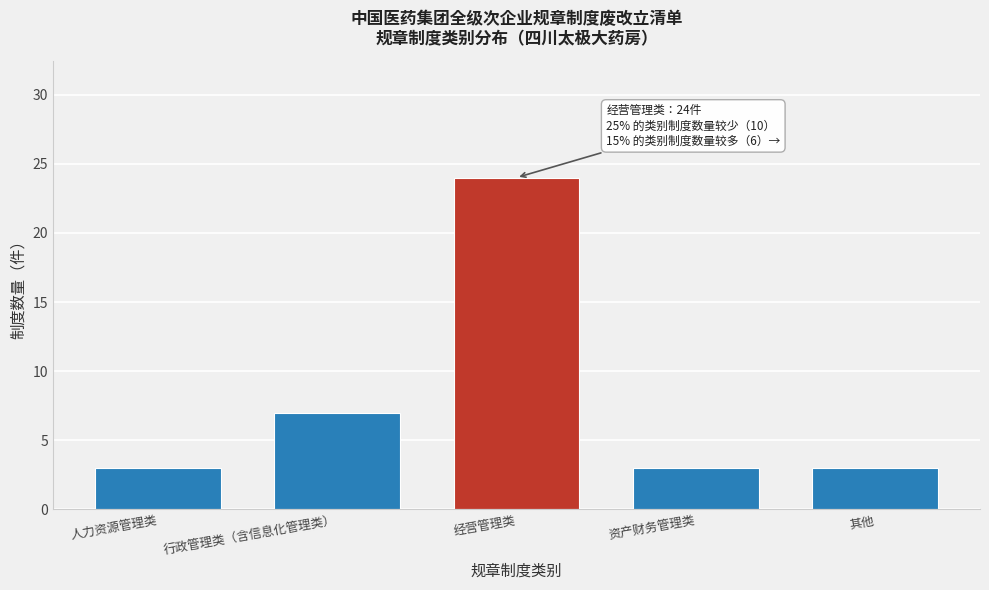

Reading left to right, extract all data points from this chart.

3	7	24	3	3